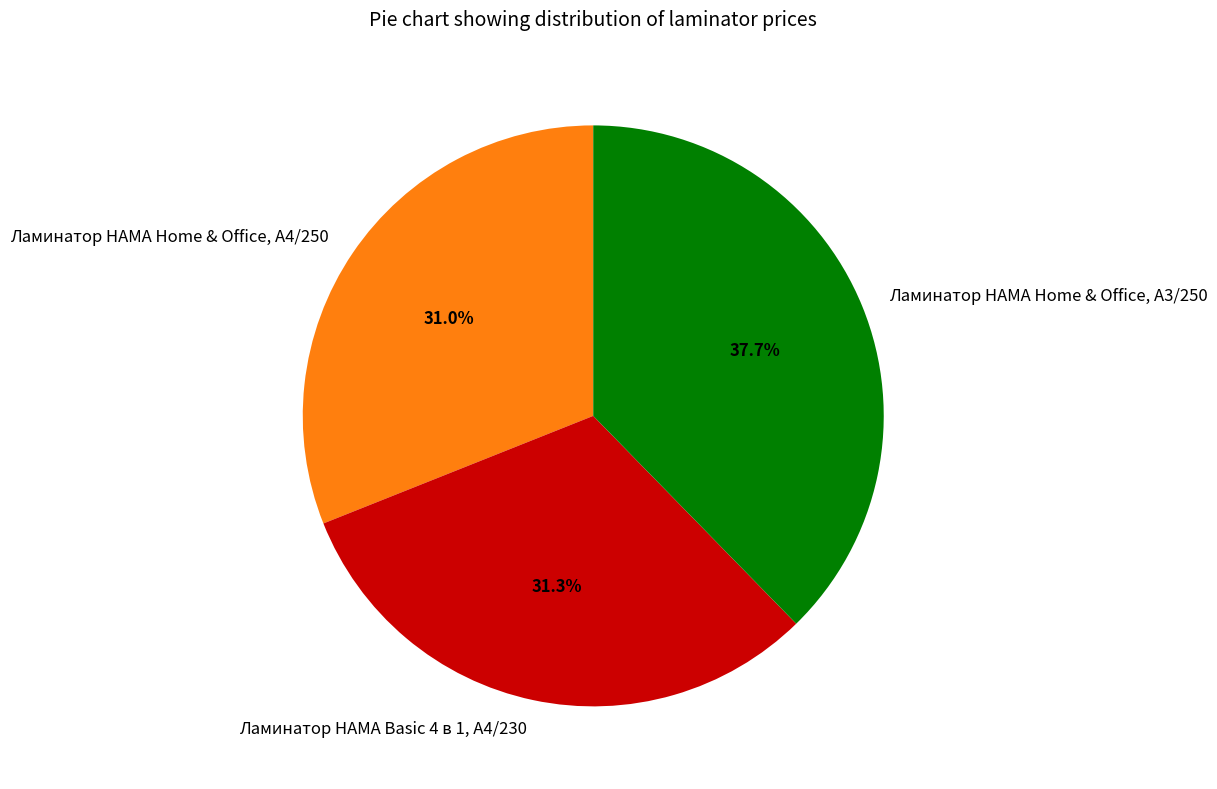

To the nearest percent, what is the average slice percentage?

33%